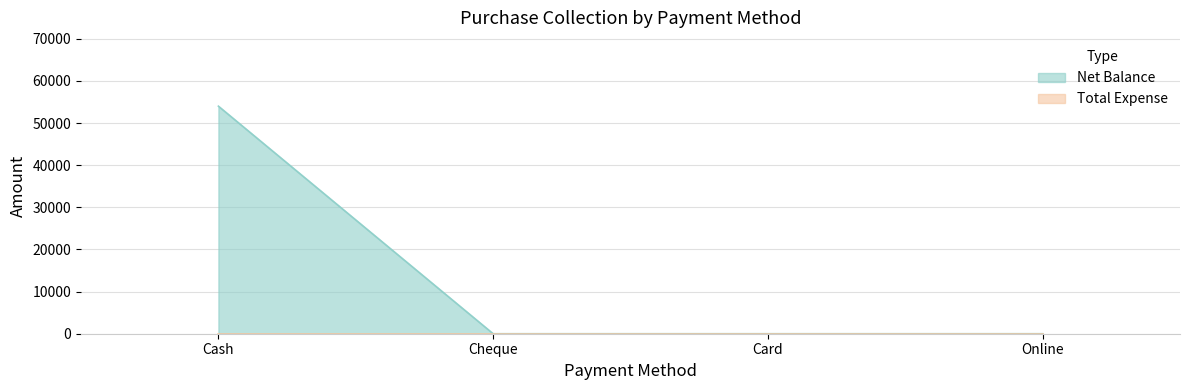

List the labels in order of value, largest first.

Cash, Cheque, Card, Online